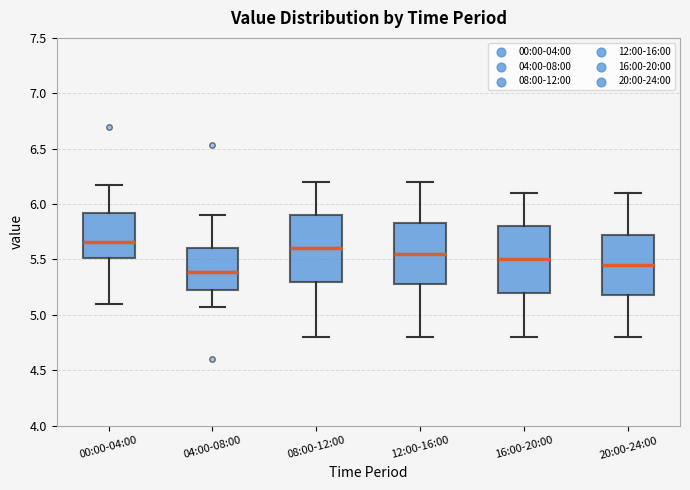

Reading left to right, transcribe this box plot: for each box, give where its median line is, the range the box spans, and where its two whiskers end, as read against the y-axis. The values are not printed on the chart, so give them approximately, as read against the axis.

00:00-04:00: median 5.65, box 5.50 to 5.90, whiskers 5.10 to 6.15
04:00-08:00: median 5.40, box 5.20 to 5.60, whiskers 5.05 to 5.90
08:00-12:00: median 5.60, box 5.30 to 5.90, whiskers 4.80 to 6.20
12:00-16:00: median 5.55, box 5.30 to 5.85, whiskers 4.80 to 6.20
16:00-20:00: median 5.50, box 5.20 to 5.80, whiskers 4.80 to 6.10
20:00-24:00: median 5.45, box 5.20 to 5.75, whiskers 4.80 to 6.10